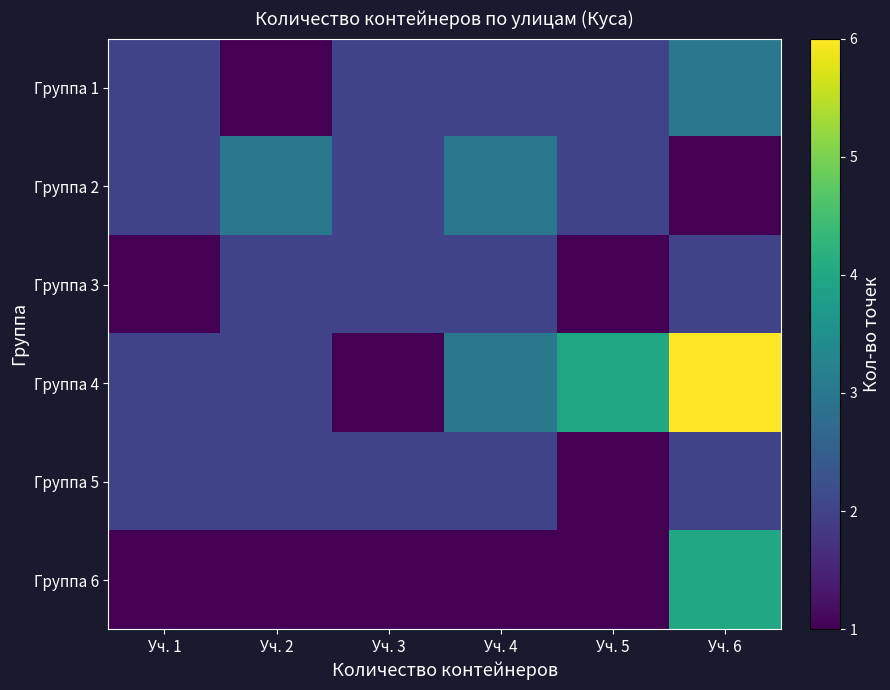

At how many categories does at least one series exceed 4?

1